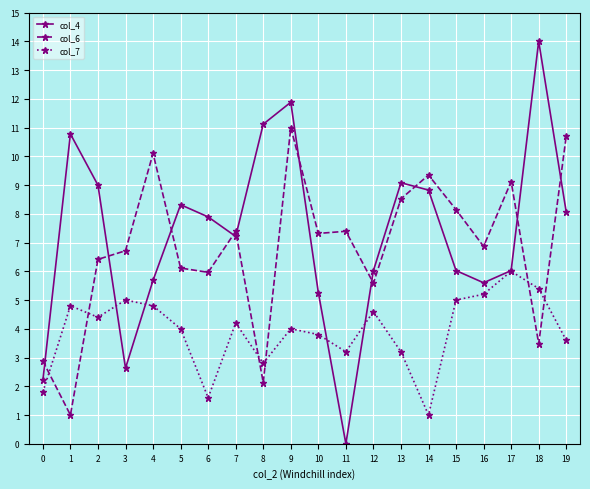

At how many categories does at least one series exceed 0?

20